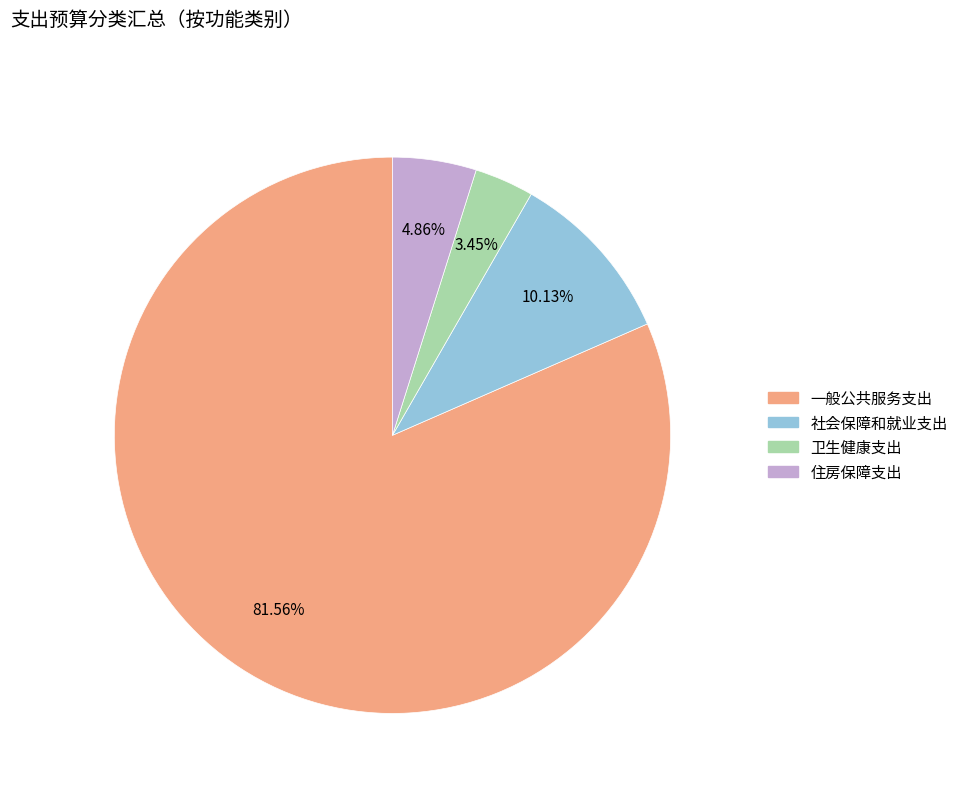

How many slices are in this pie chart?

4